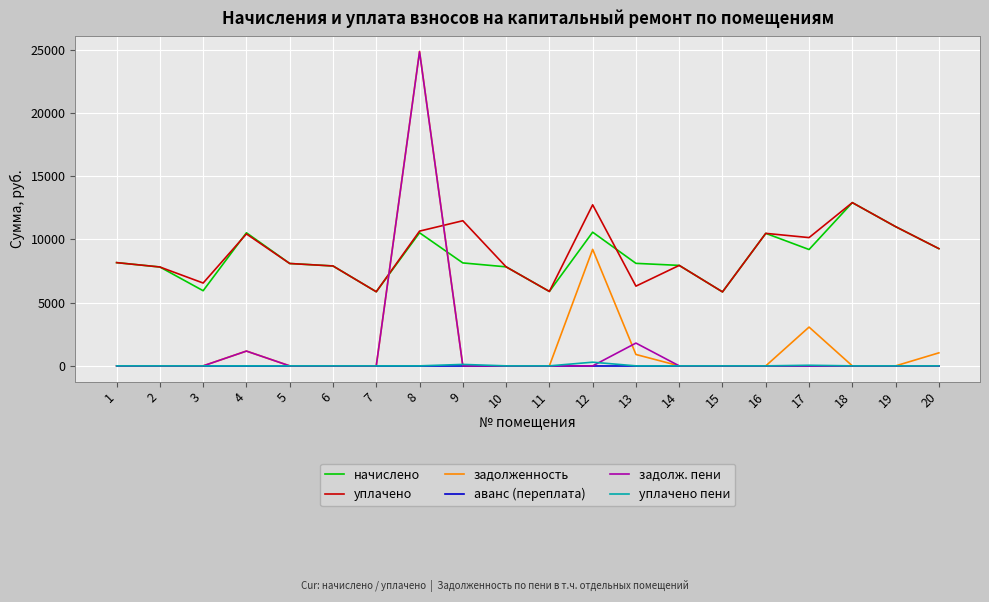

What is the difference between the highest and lowest values at 12?

12741.8